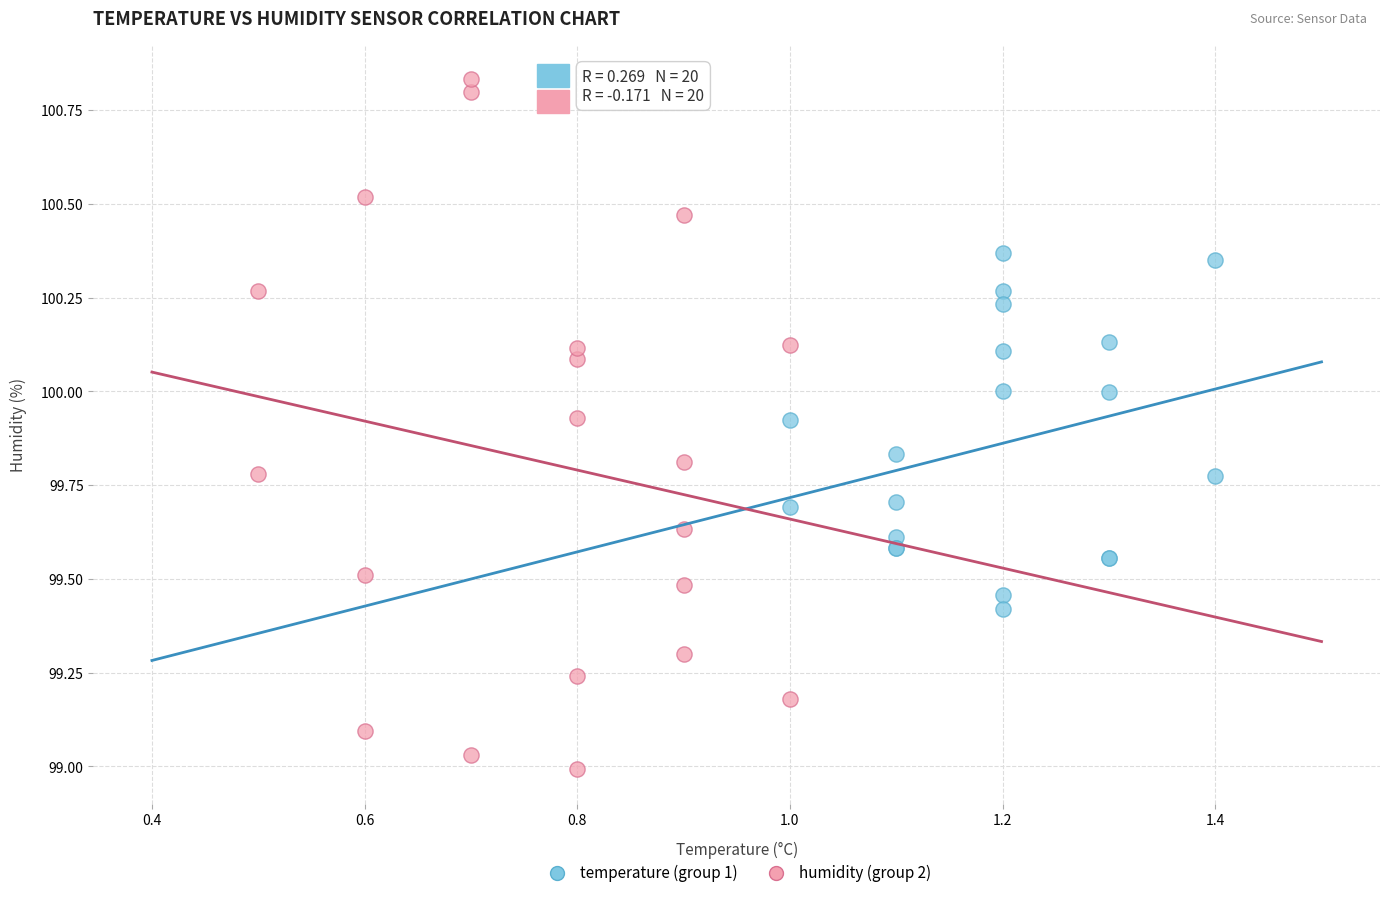

Which series has the largest Y range (max minus min)?

humidity (group 2)